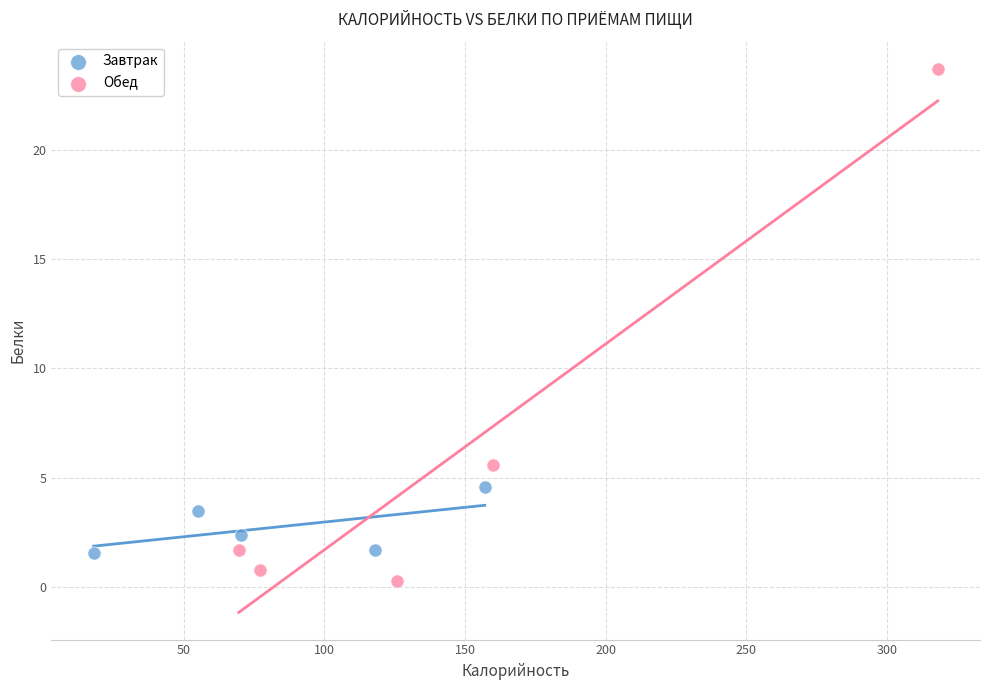

Which series has the largest Y range (max minus min)?

Обед